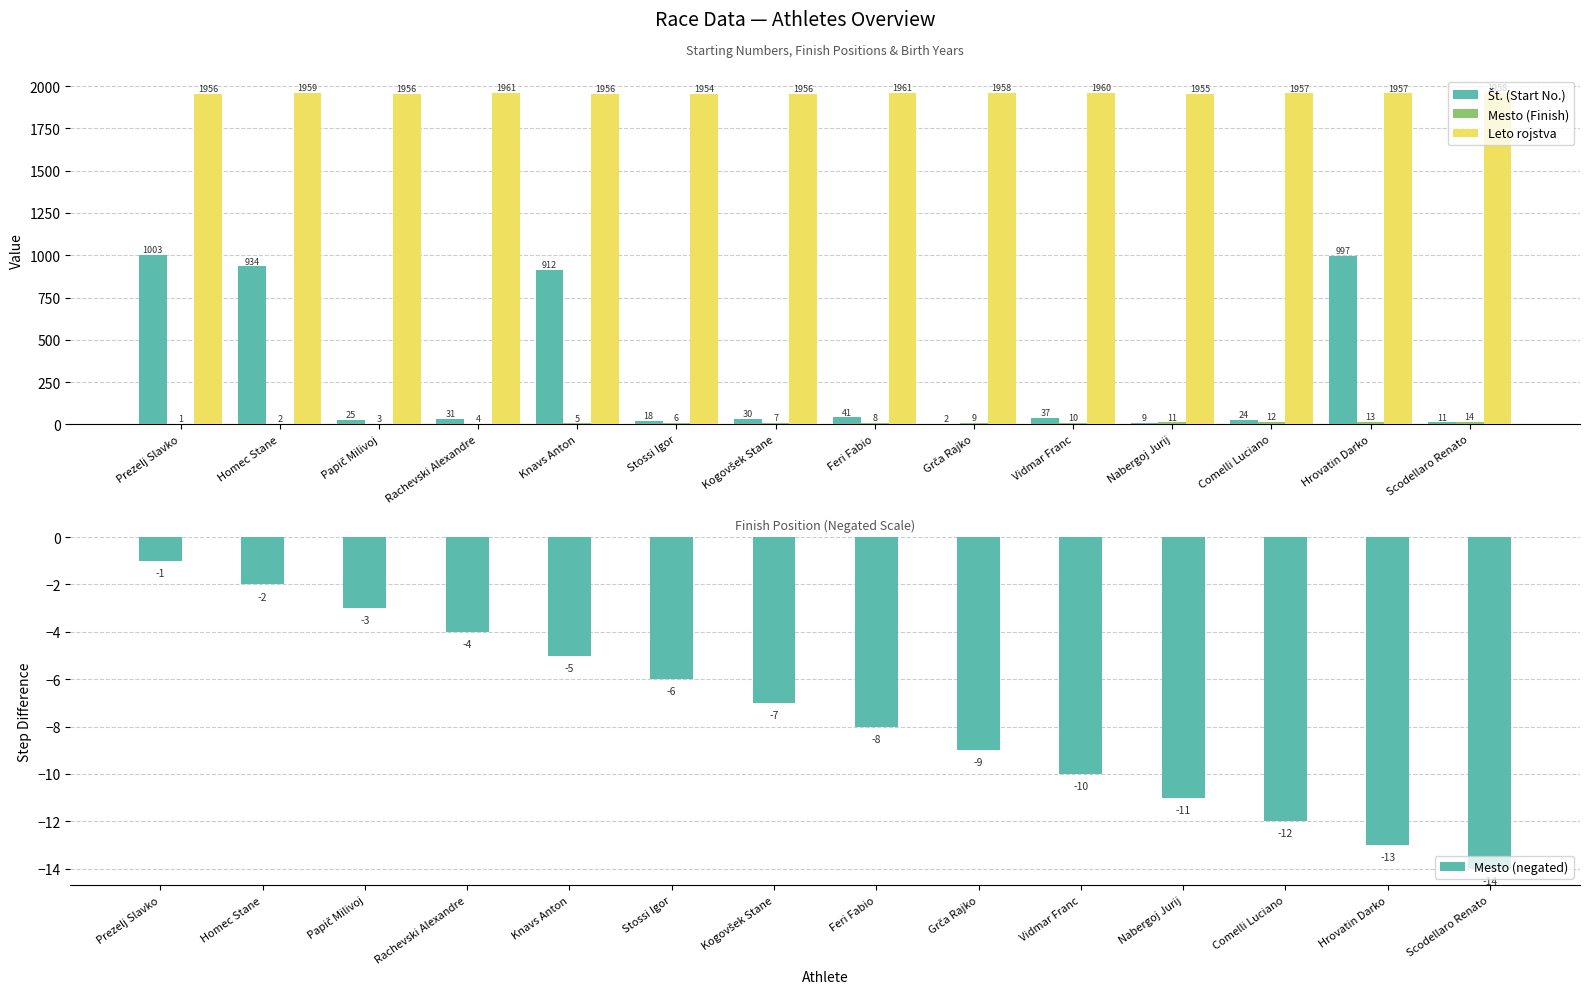

Rank the categories by Mesto (negated) value from highest to lowest.

Prezelj Slavko, Homec Stane, Papič Milivoj, Rachevski Alexandre, Knavs Anton, Stossi Igor, Kogovšek Stane, Feri Fabio, Grča Rajko, Vidmar Franc, Nabergoj Jurij, Comelli Luciano, Hrovatin Darko, Scodellaro Renato